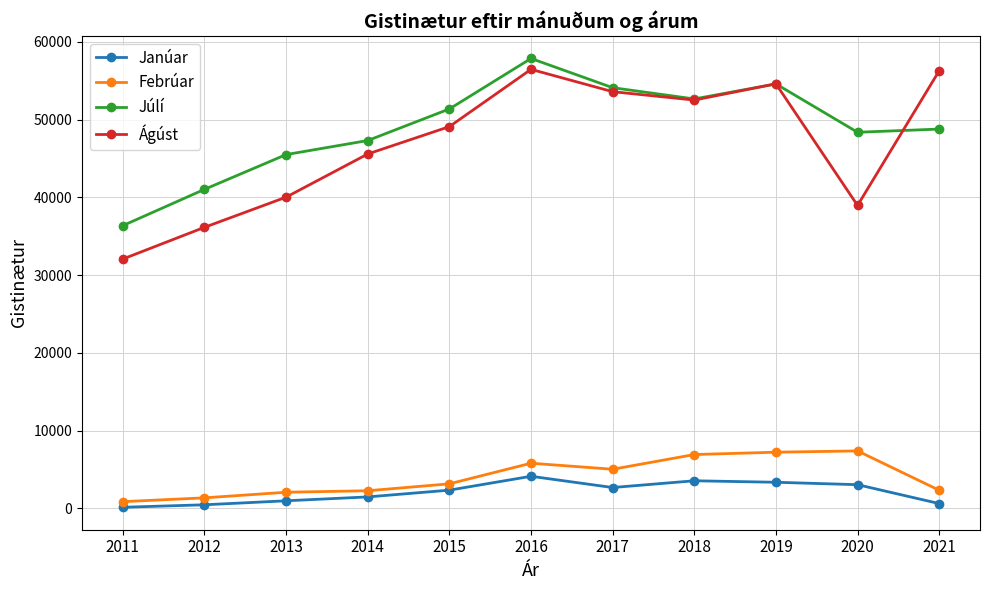

At which label is Ágúst closest to 44271?

2014